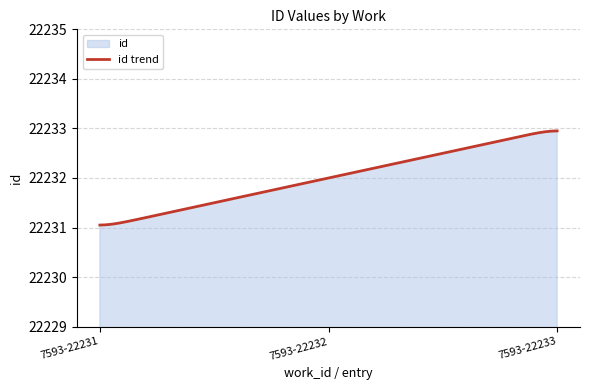

Count the number of values greater than 22232.

1